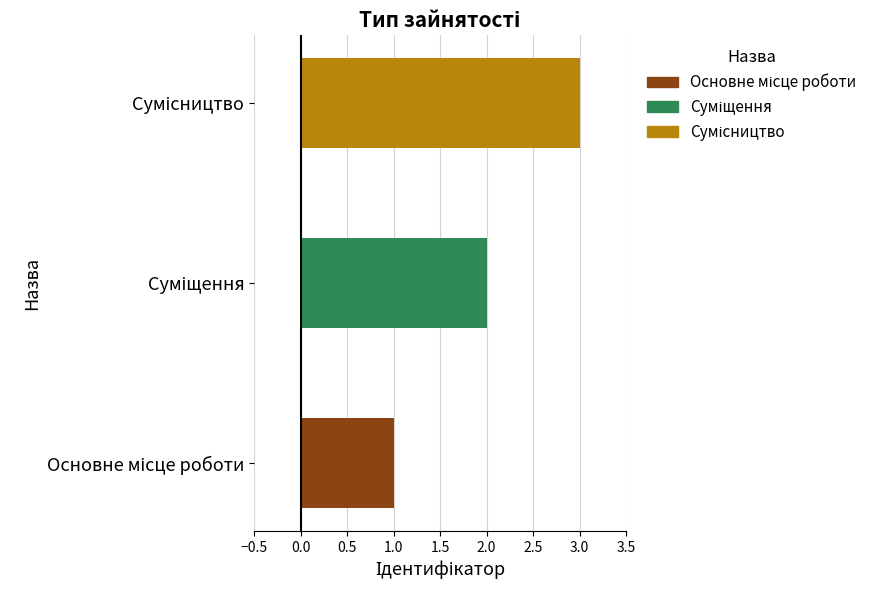

What is the greatest value displayed?

3